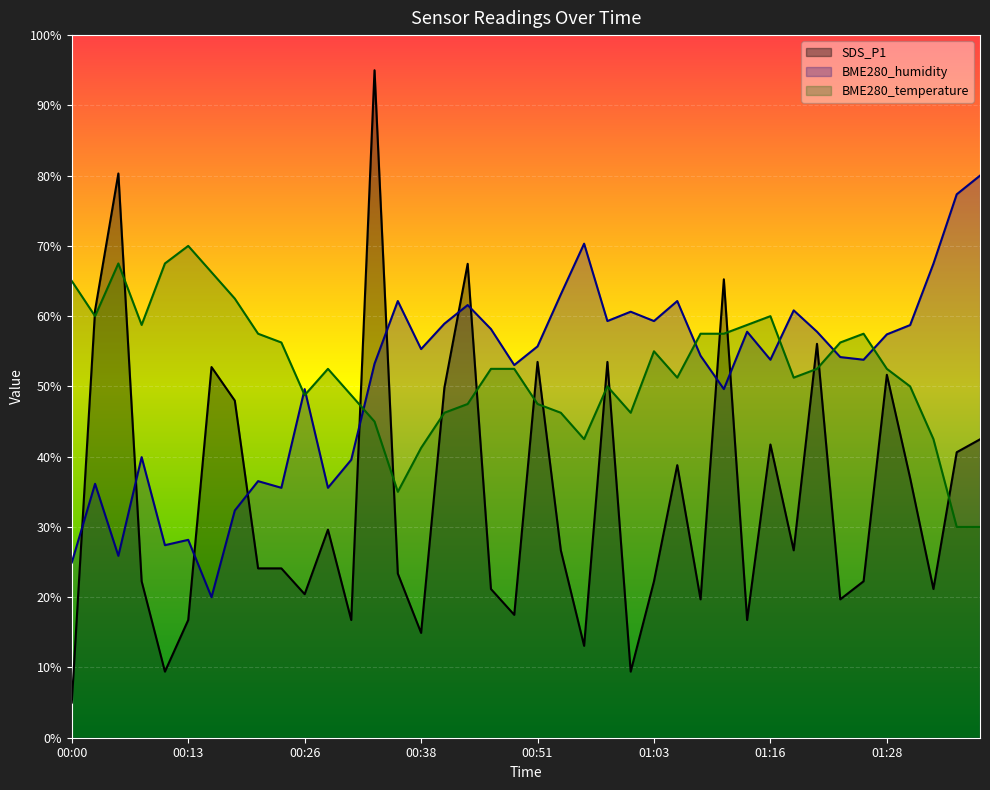

What are all the series names shown in the legend?

SDS_P1, BME280_humidity, BME280_temperature